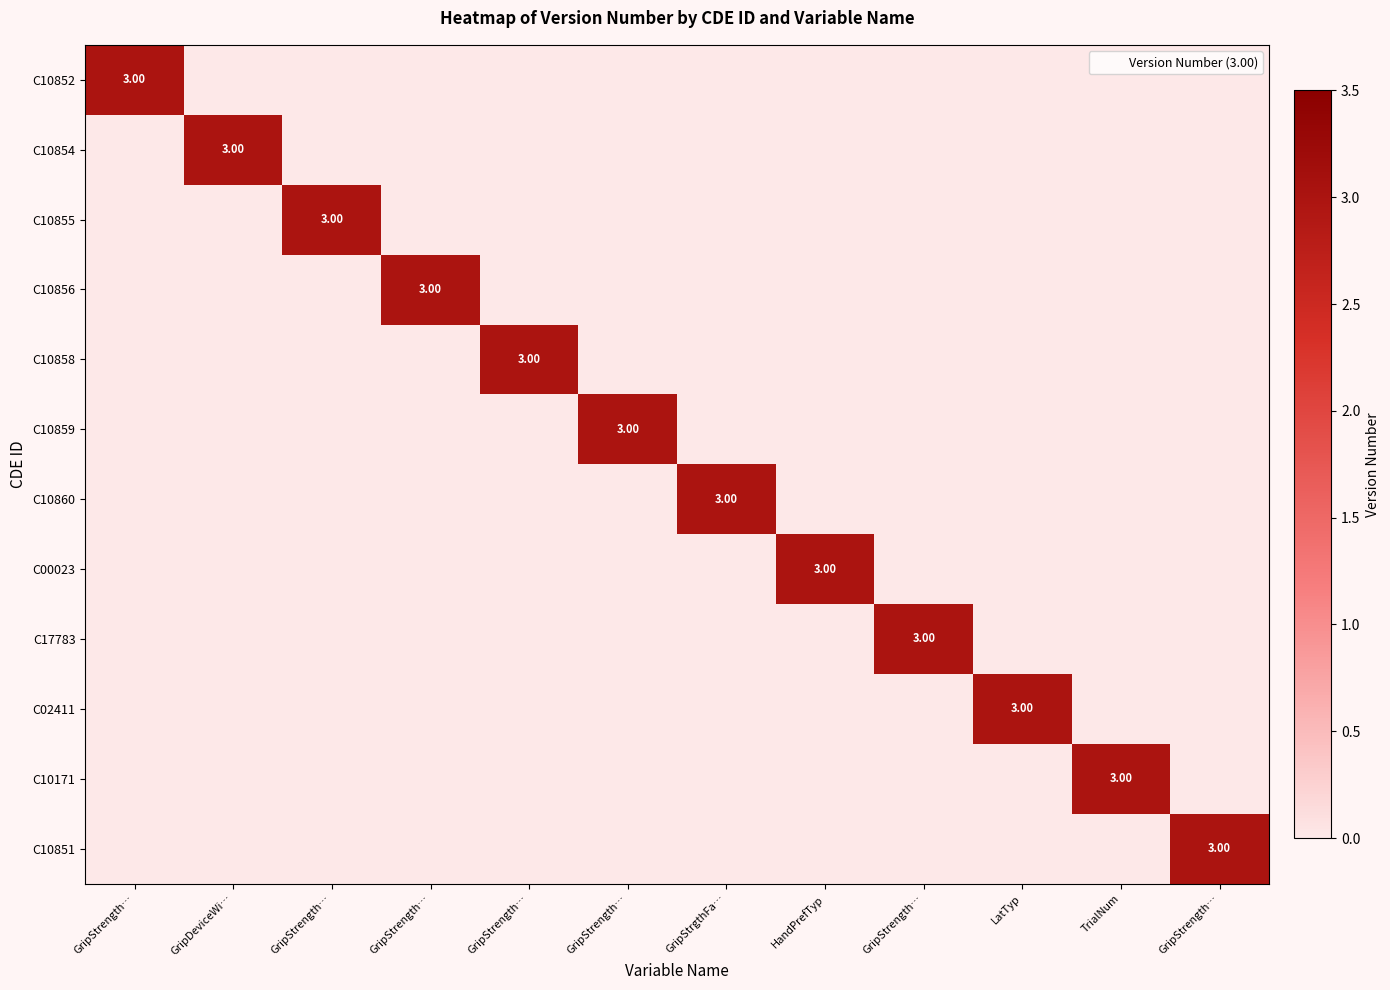

What is the spread (max minus min) of values at GripStrength…?

3